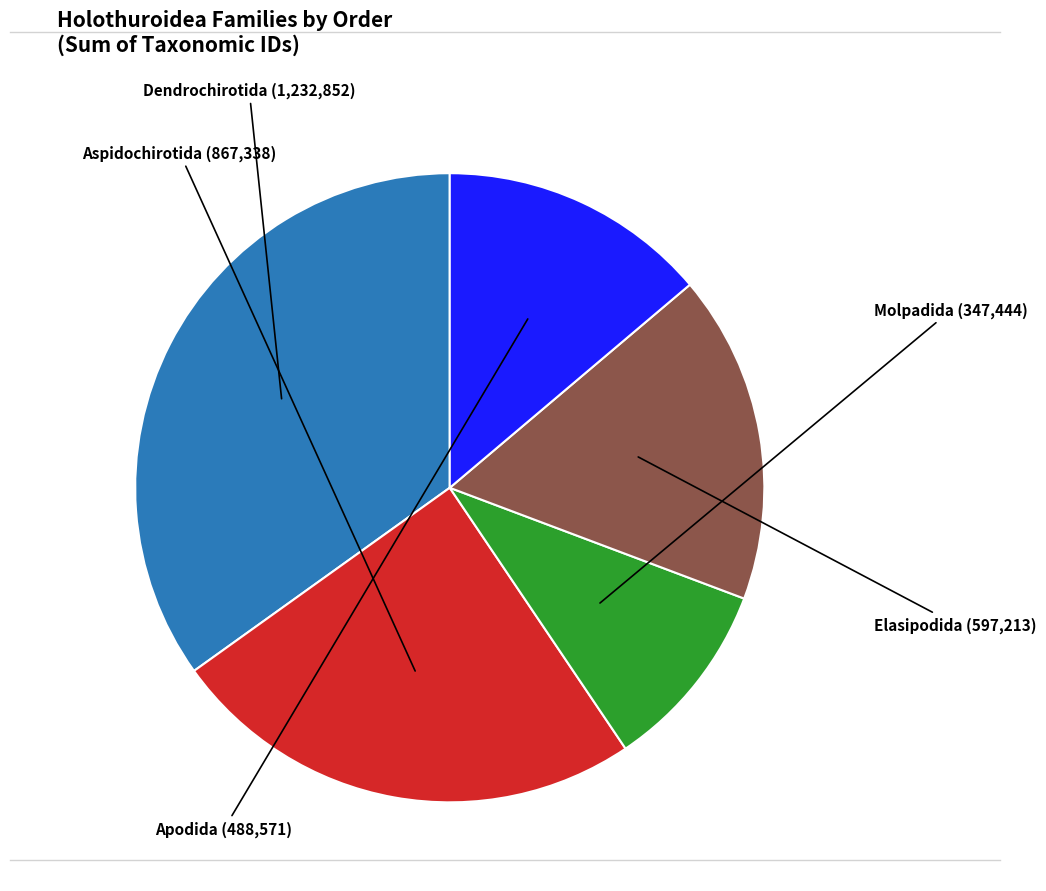

Is there a majority slice in this chart?

No